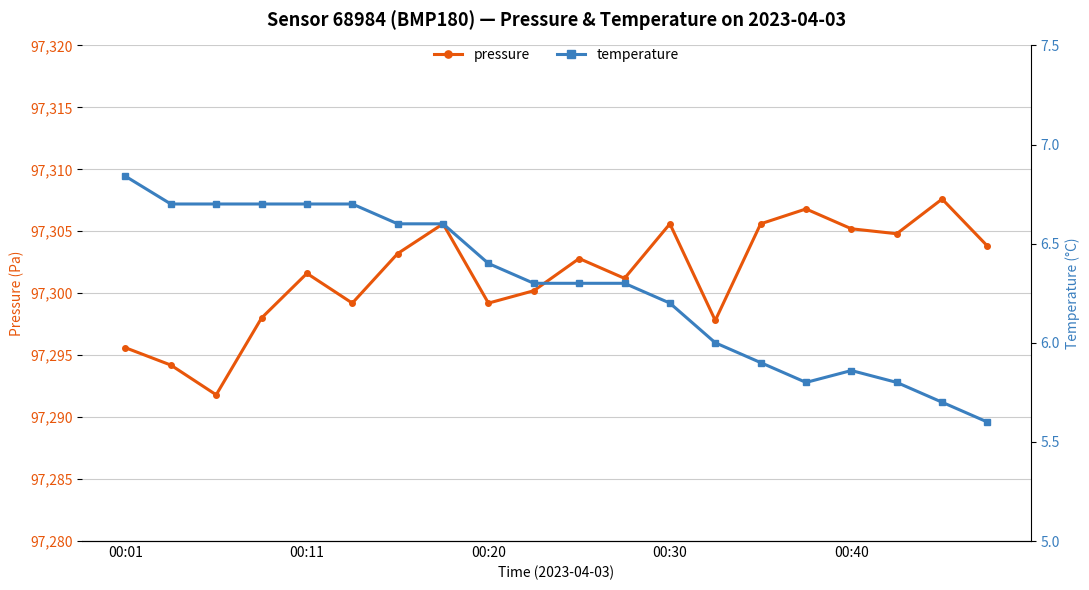

List the series in order of their overall mean, lowest first.

temperature, pressure